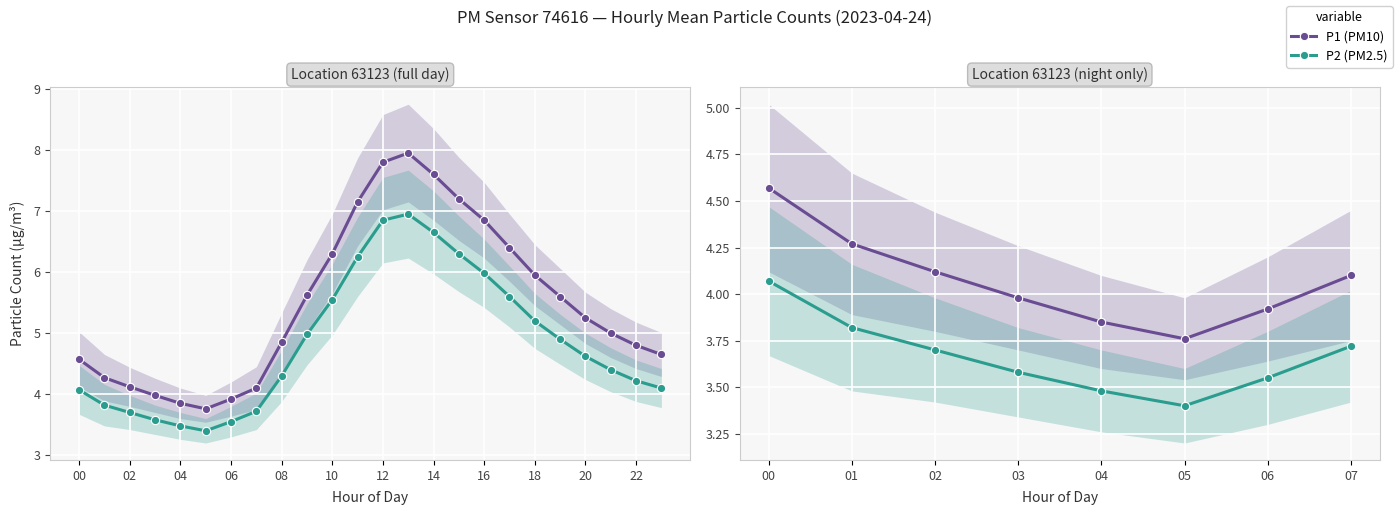

How many lines are shown in the chart?

2